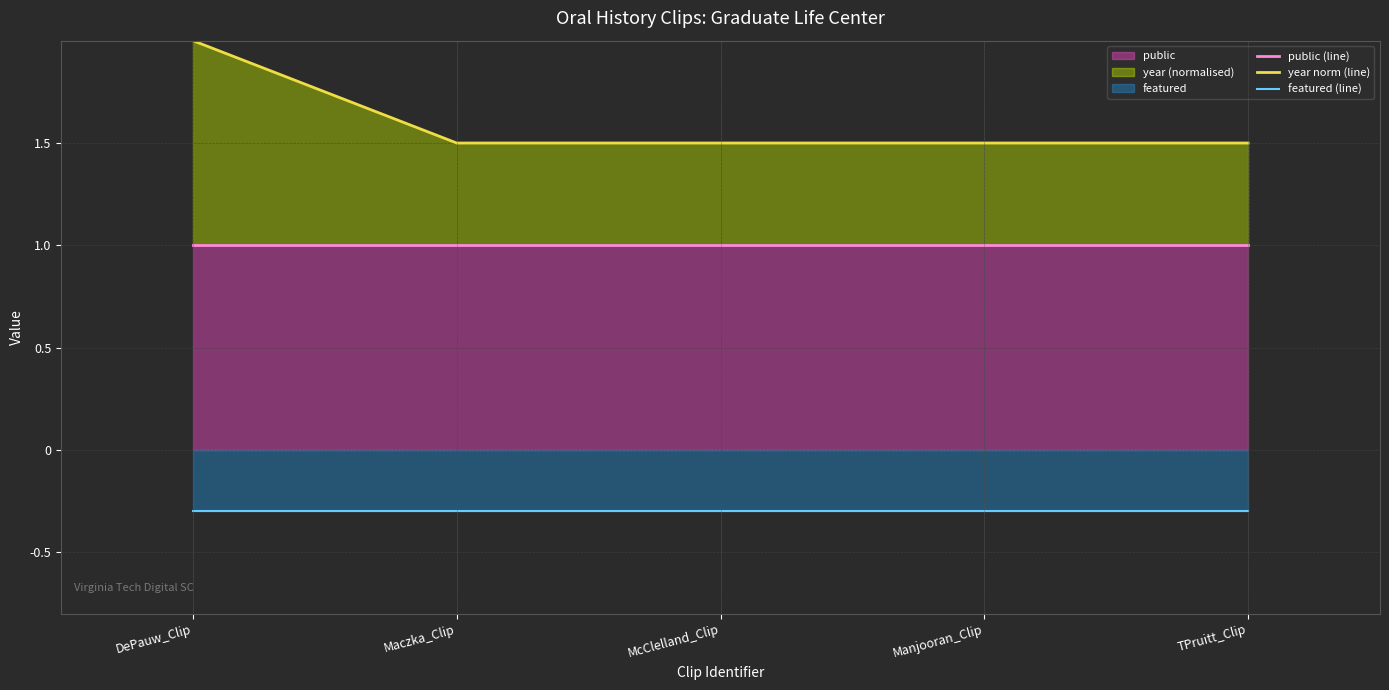

What is the spread (max minus min) of values at Maczka_Clip?

1.8